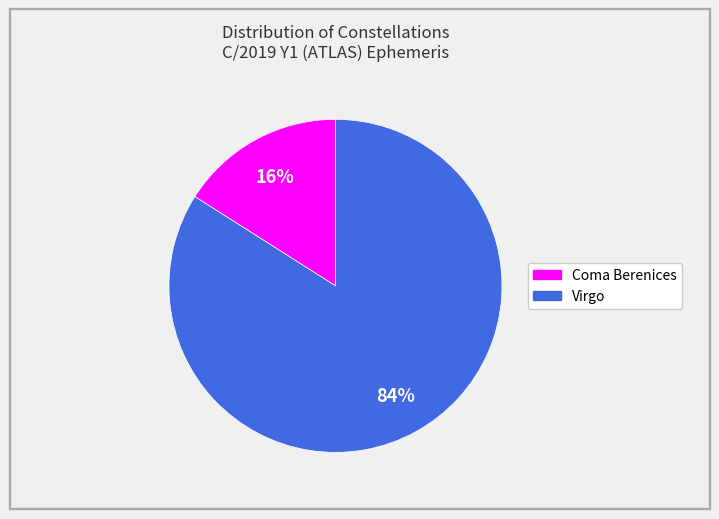

Which category accounts for the majority?

Virgo